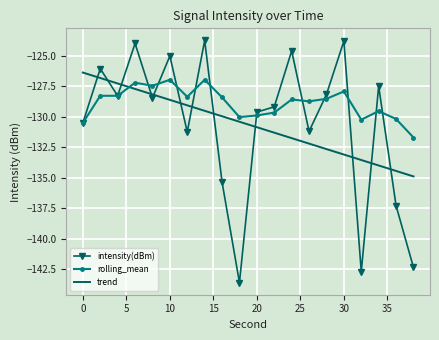

What are all the series names shown in the legend?

intensity(dBm), rolling_mean, trend